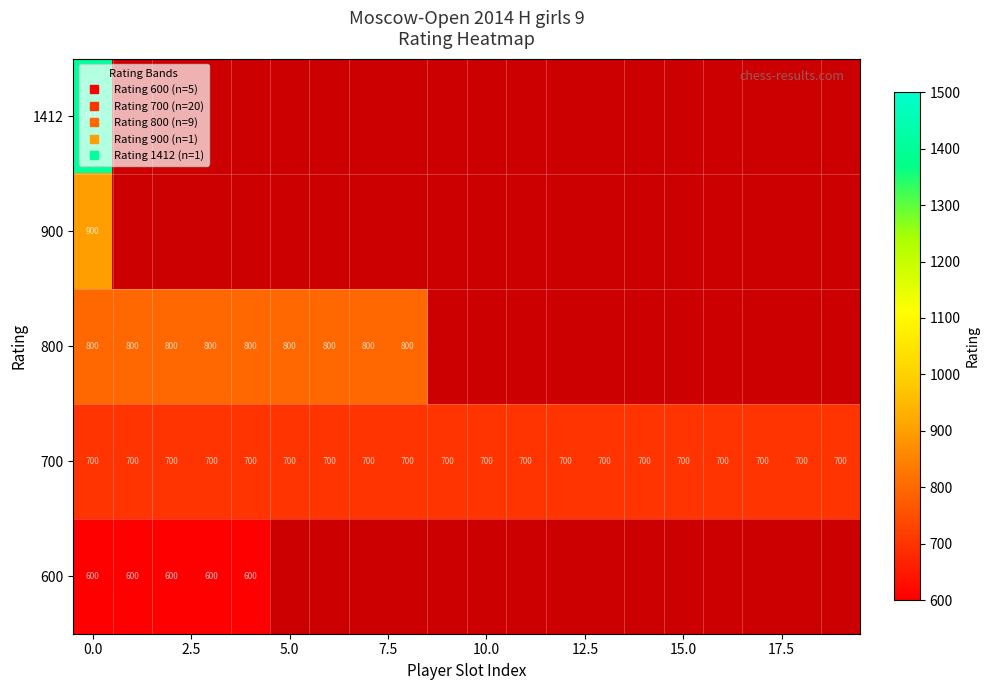

What is the minimum value shown in the chart?

600.0